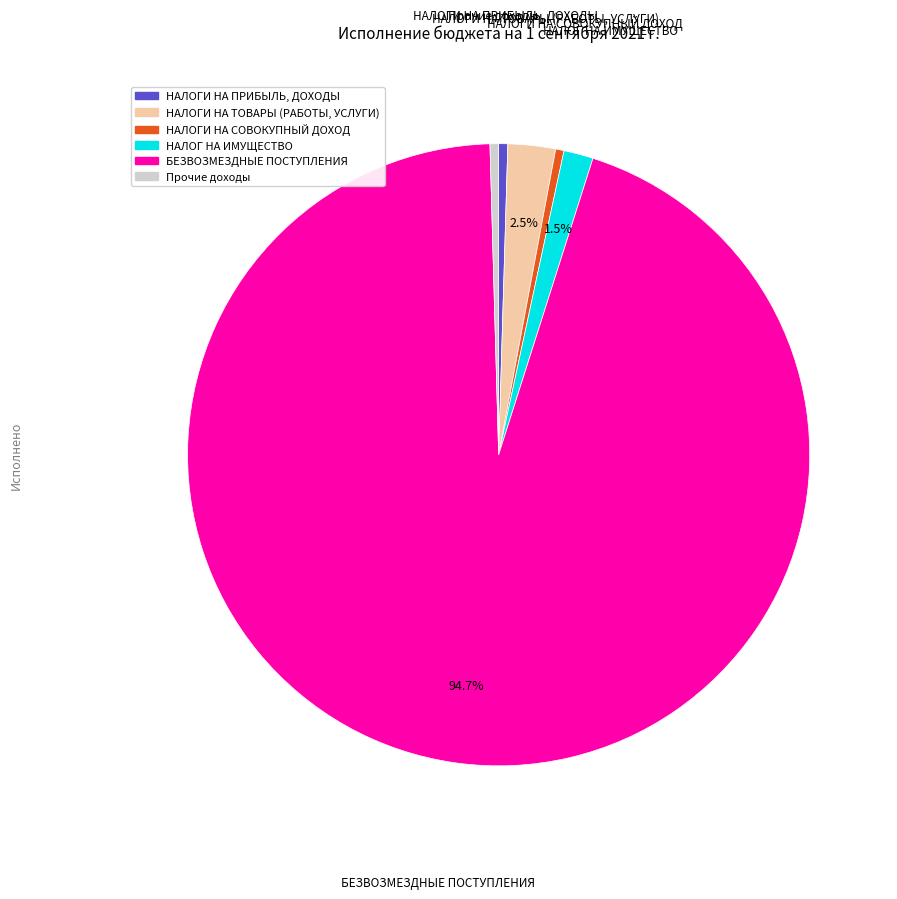

To the nearest percent, what is the combined percentage of Прочие доходы and БЕЗВОЗМЕЗДНЫЕ ПОСТУПЛЕНИЯ?

95%